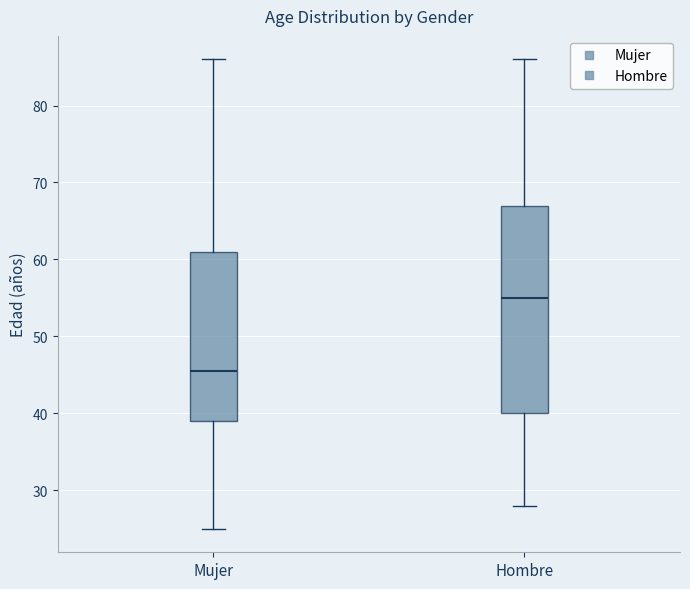

Where is the lower edge of the box for Mujer on the y-axis? The values are not printed on the chart, so give them approximately, as read against the axis.

39